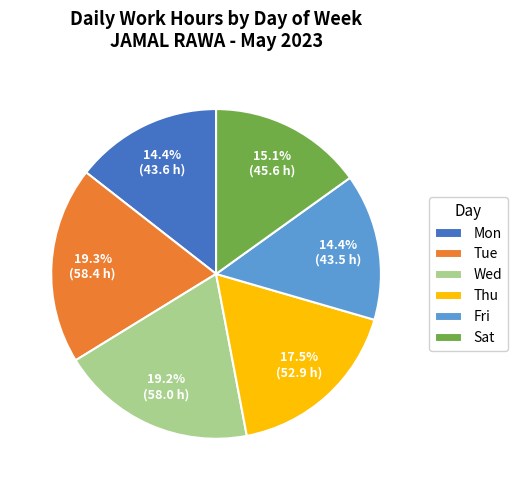

Approximately how many times larger is the value at Tue compared to Wed?

1.0